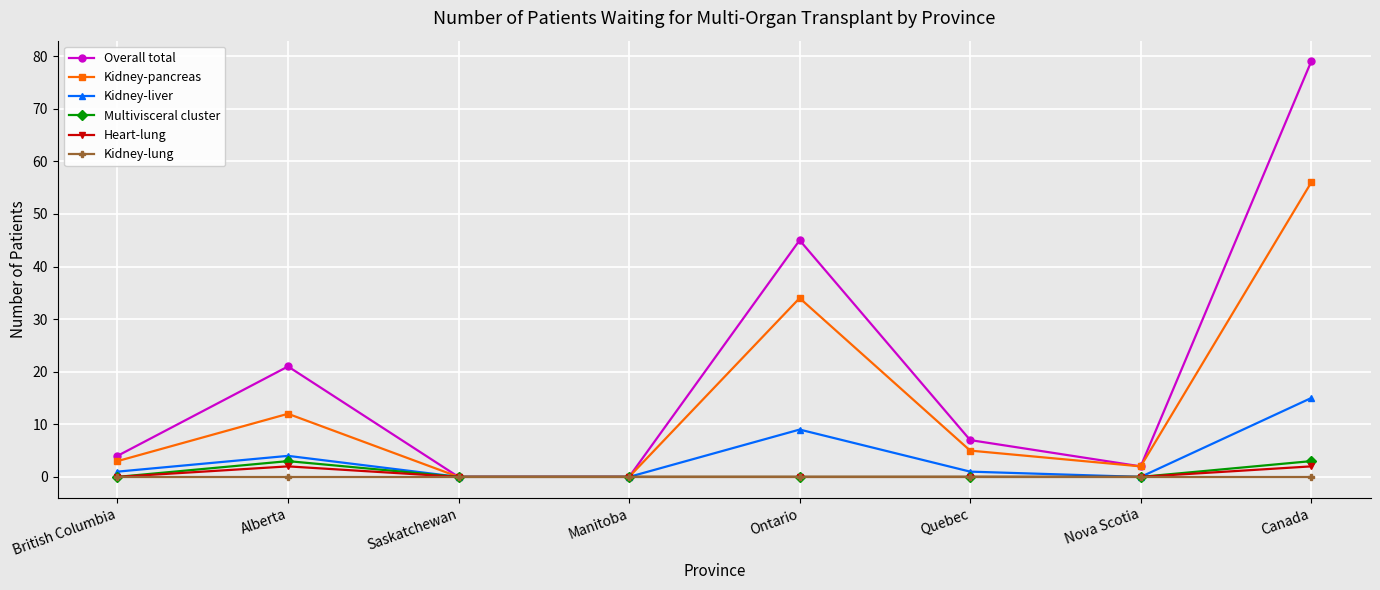

At which category is the sum across all series the highest?

Canada